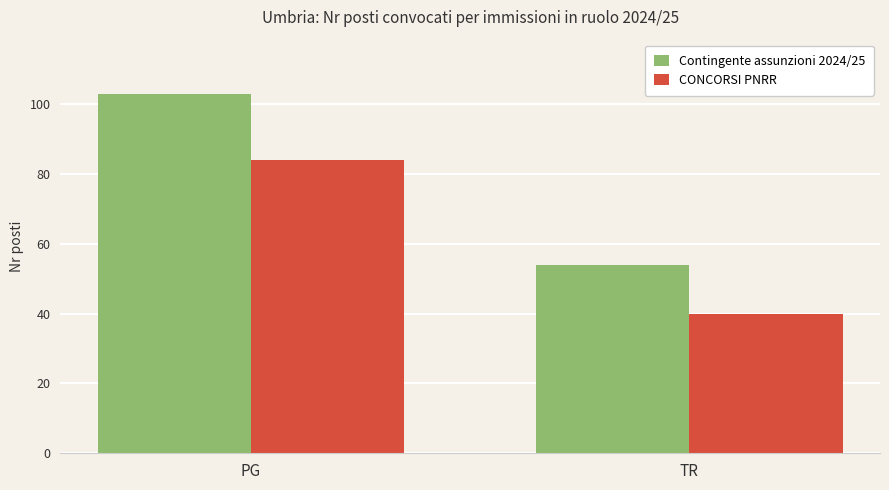

What are all the series names shown in the legend?

Contingente assunzioni 2024/25, CONCORSI PNRR